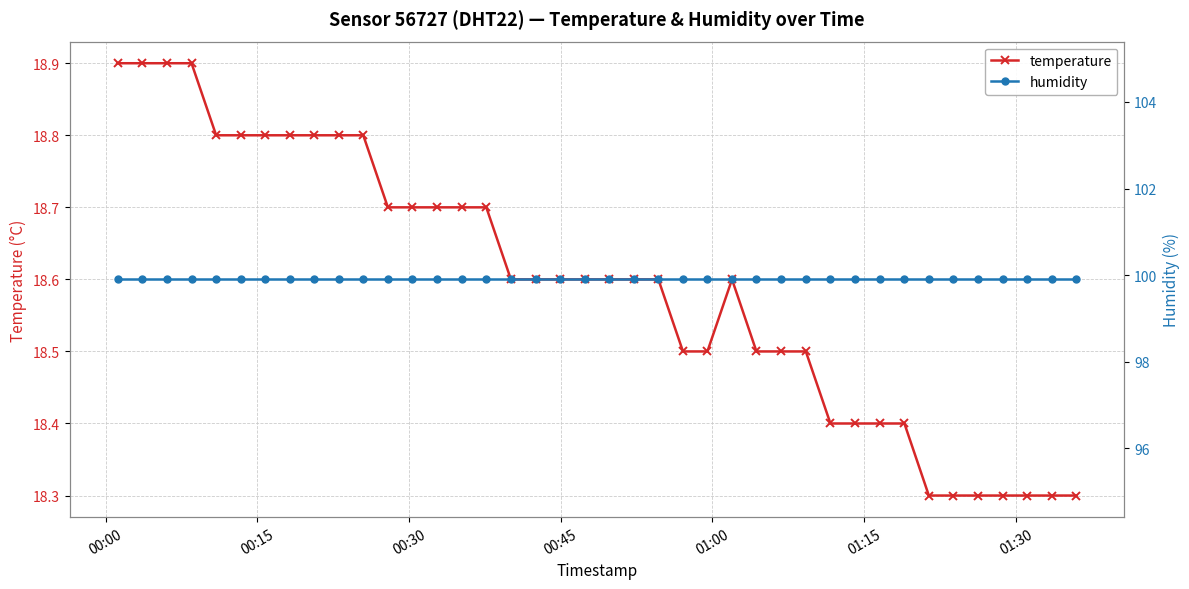

What is the value of the temperature point at the 24th from the left?

18.5